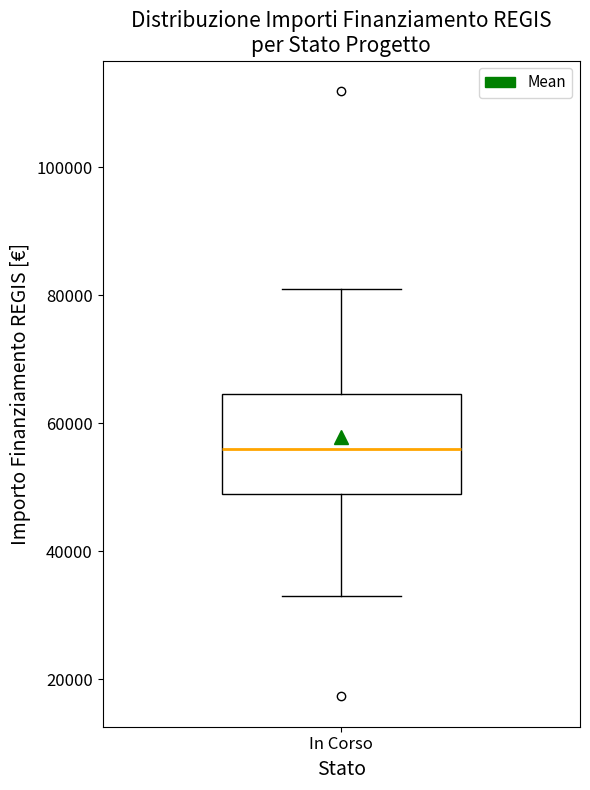

Transcribe this box plot: give where the median line is, the range the box spans, and where the two whiskers end, as read against the y-axis. The values are not printed on the chart, so give them approximately, as read against the axis.

median 56000, box 50000 to 64000, whiskers 32000 to 80000